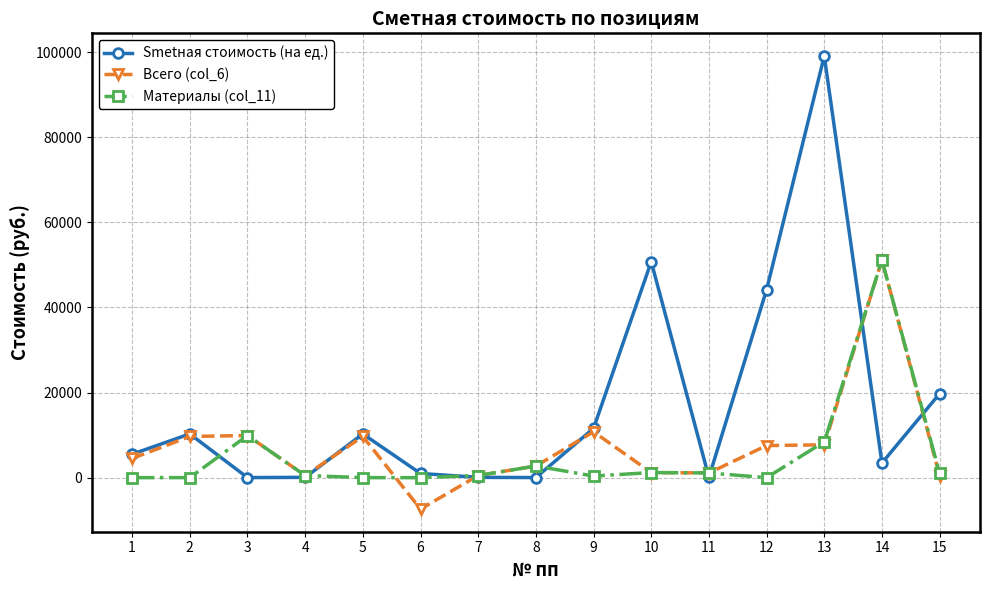

Which series has the largest range (max minus min)?

Smetная стоимость (на ед.)